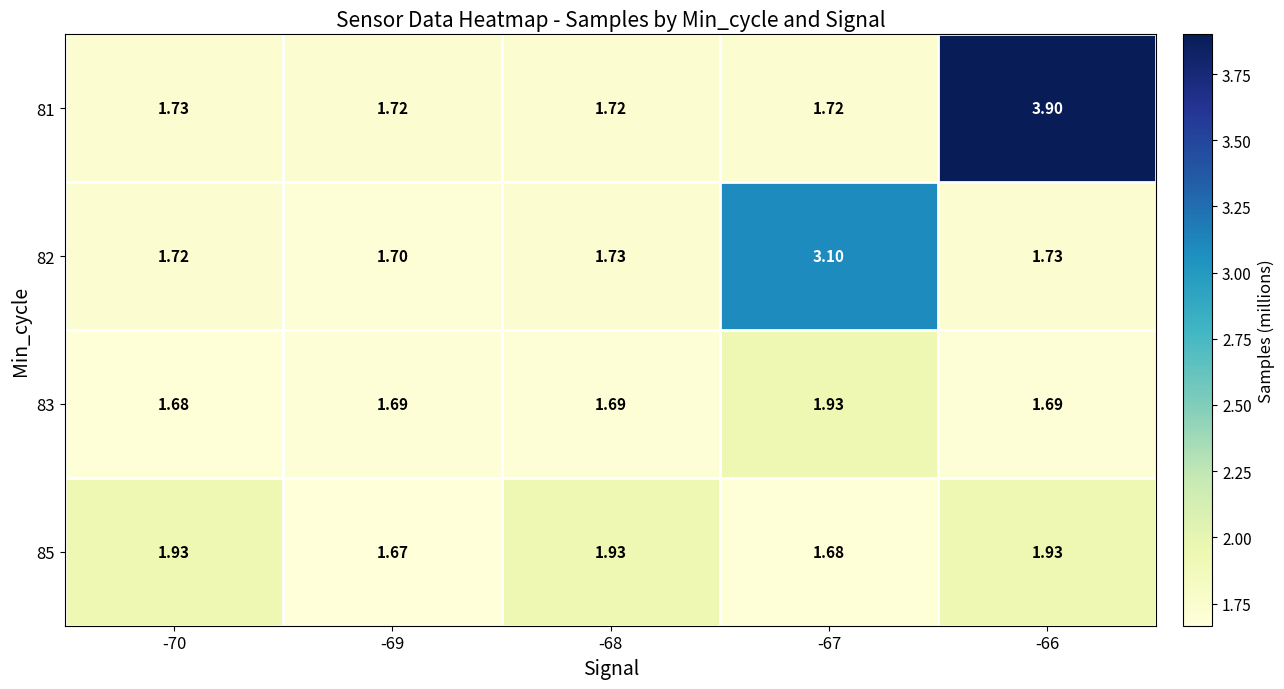

Is the value of 82 at -69 greater than the value of 81 at -68?

No